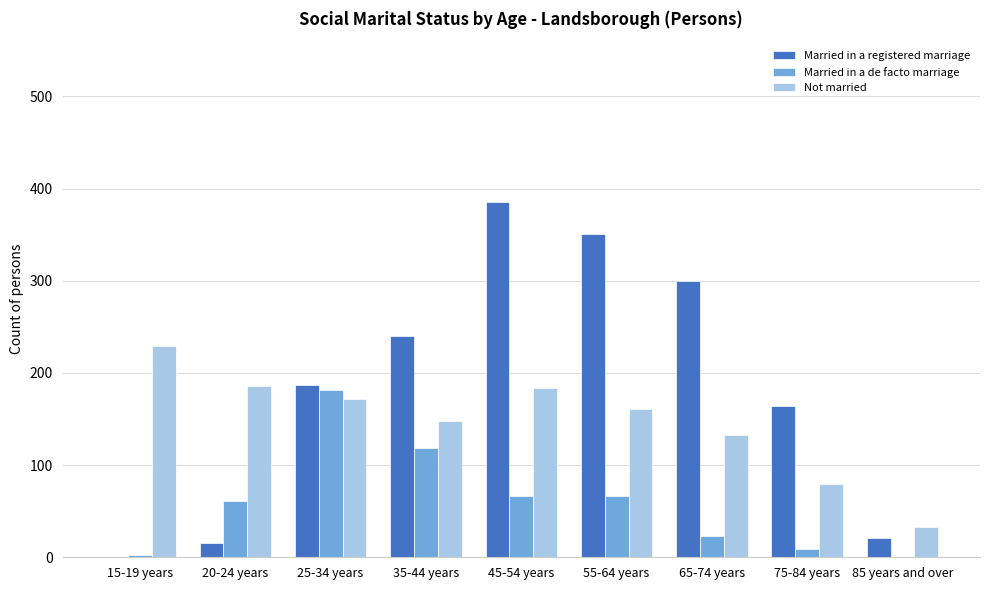

Does the chart contain stacked bars?

No